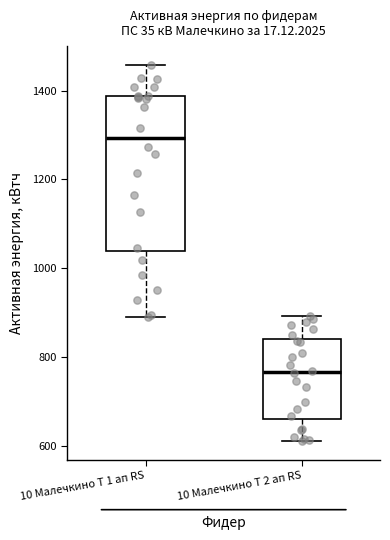

Comparing the boxes themselves (not the whiskers), which one is the tallest?

10 Малечкино Т 1 ап RS